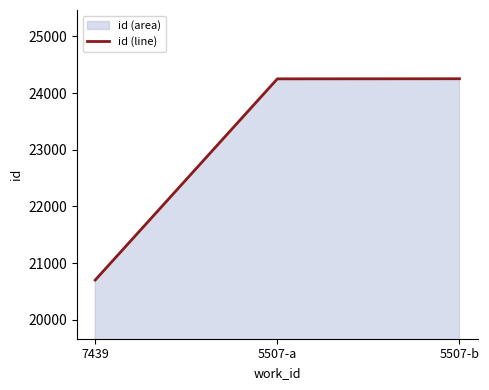

How many data points are less than 24250?

1